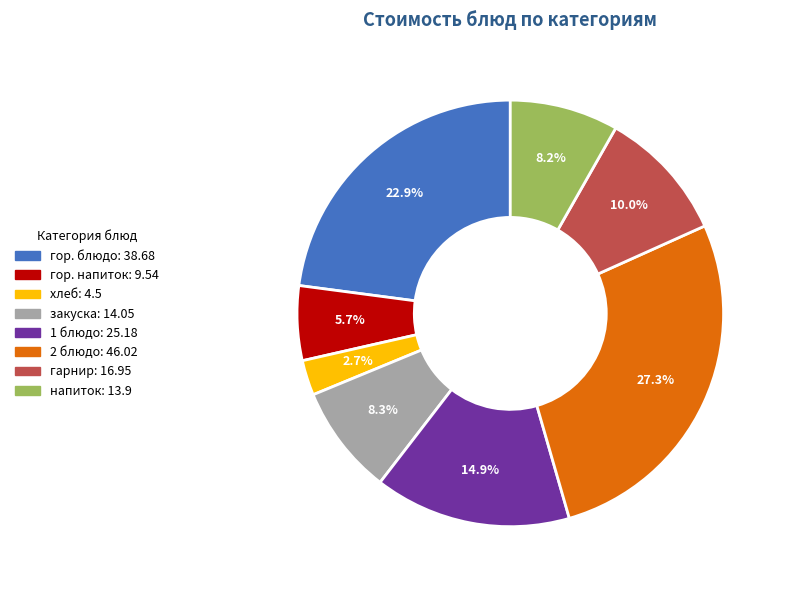

What percentage is the напиток slice, to the nearest percent?

8%